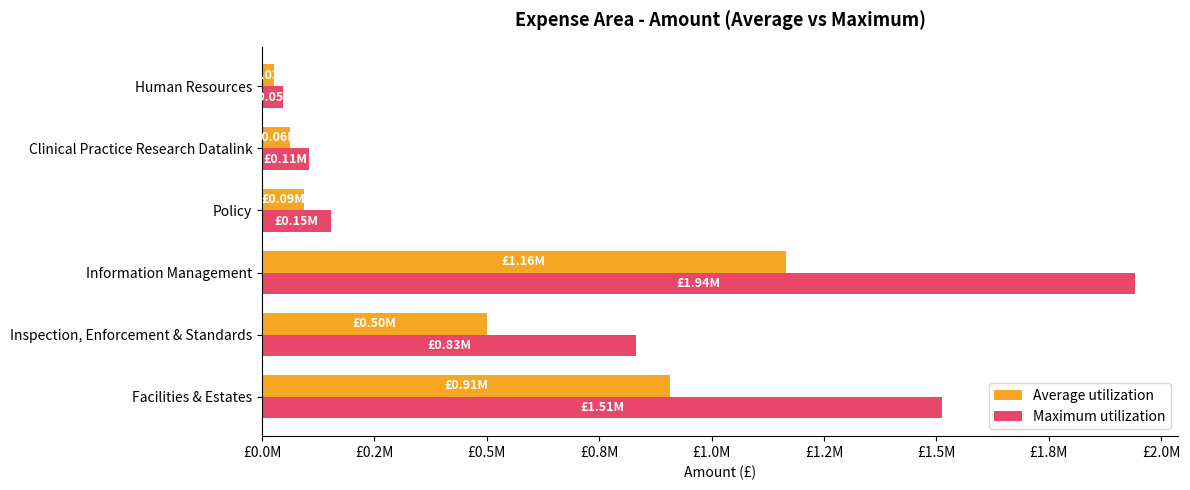

Which series has the largest total across all categories?

Maximum utilization